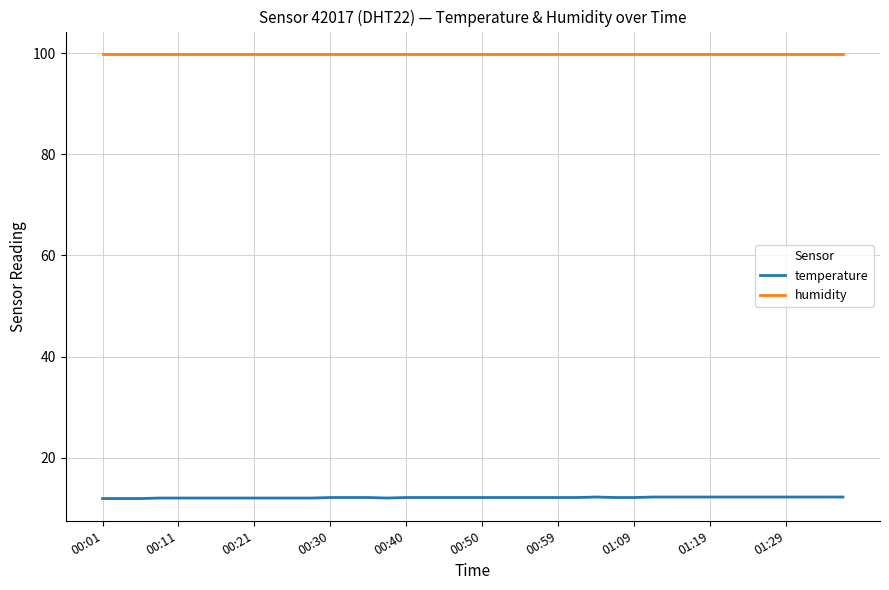

Does the chart display data point markers on the line(s)?

No